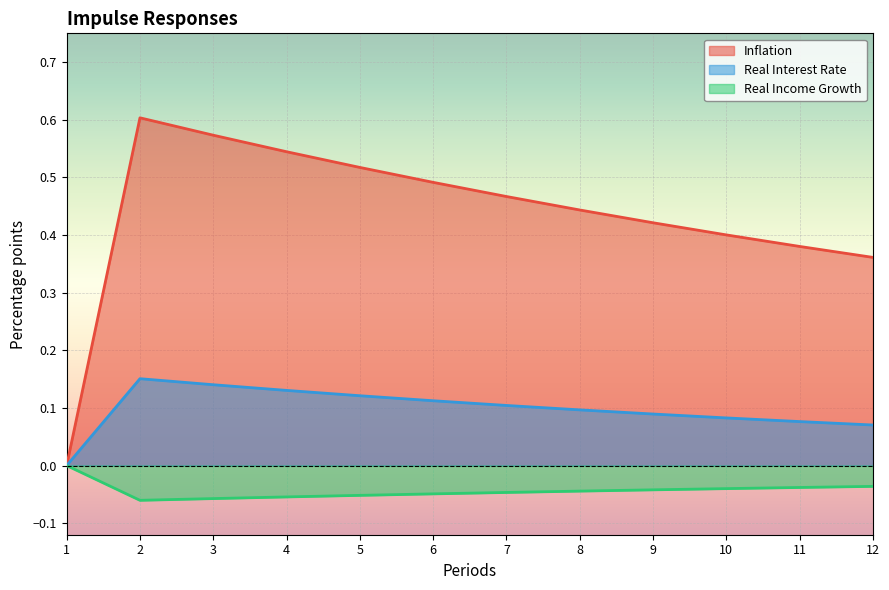

True or false: Real Interest Rate has a value of 0.1 at 10.

False